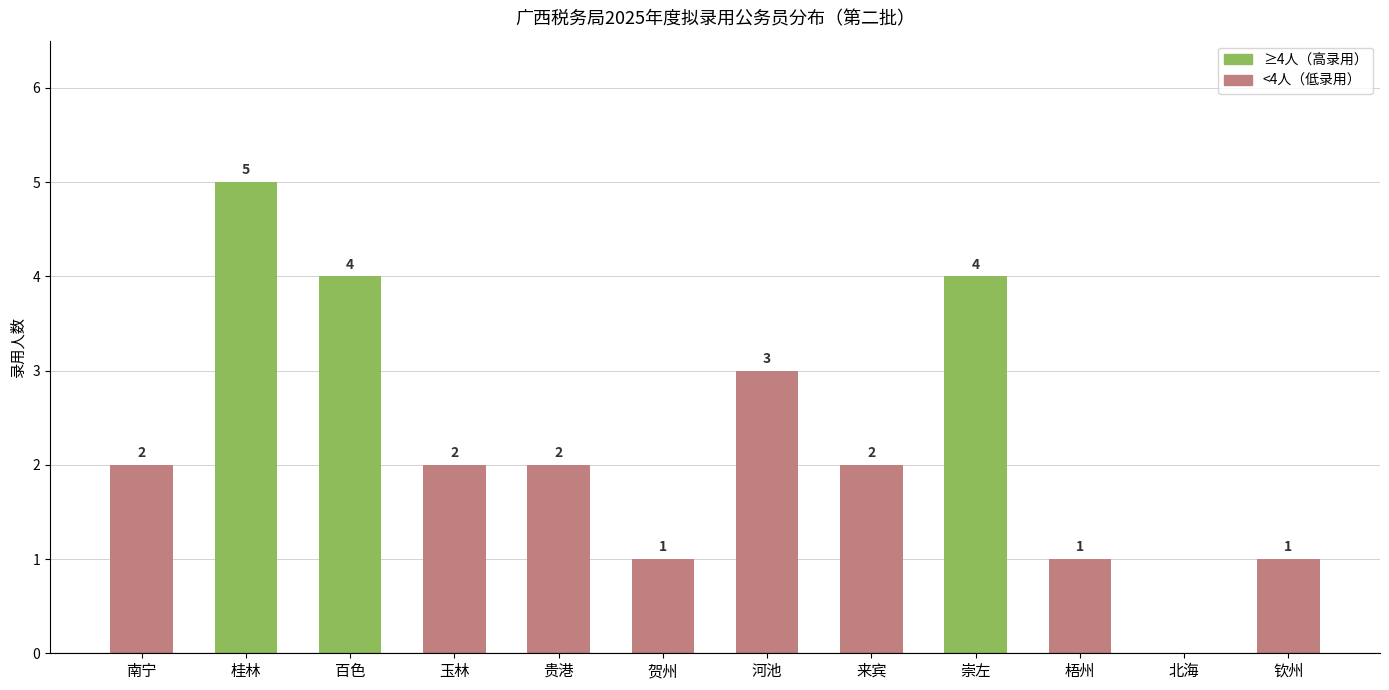

How many positive values are there?

11